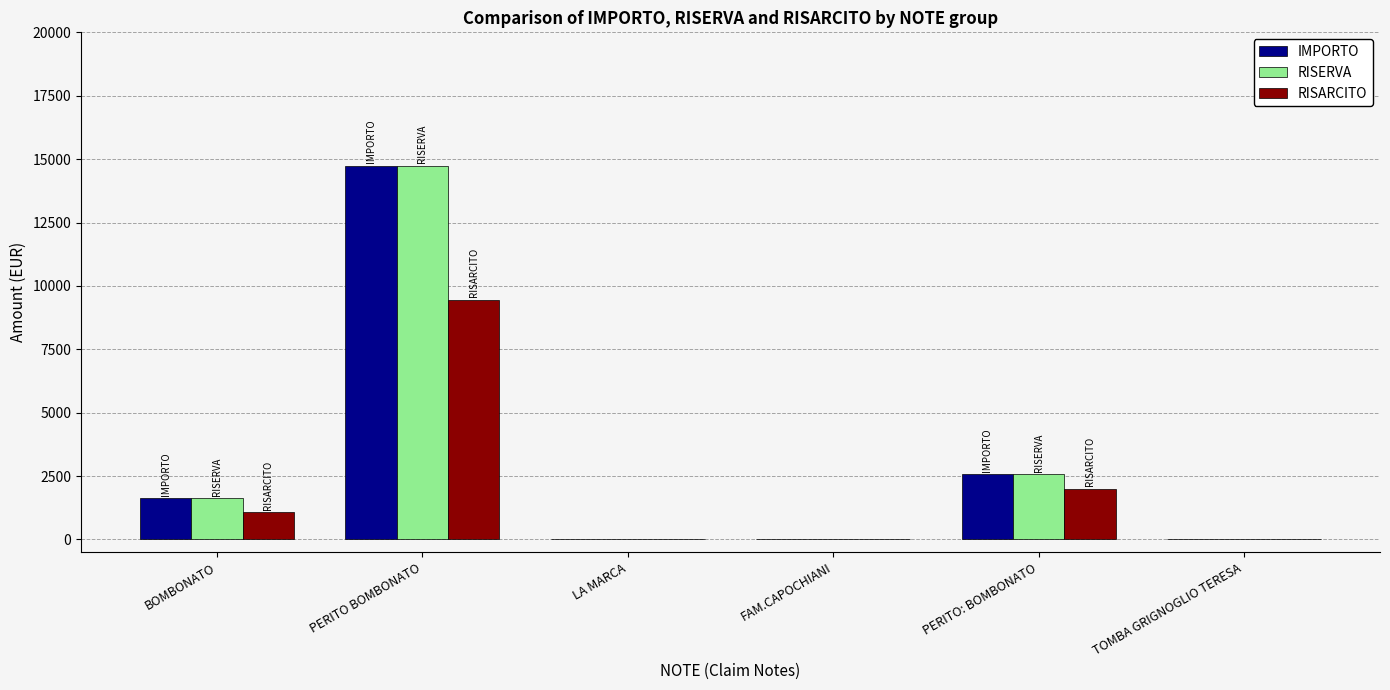

What is the highest value of the RISERVA series?

14730.0